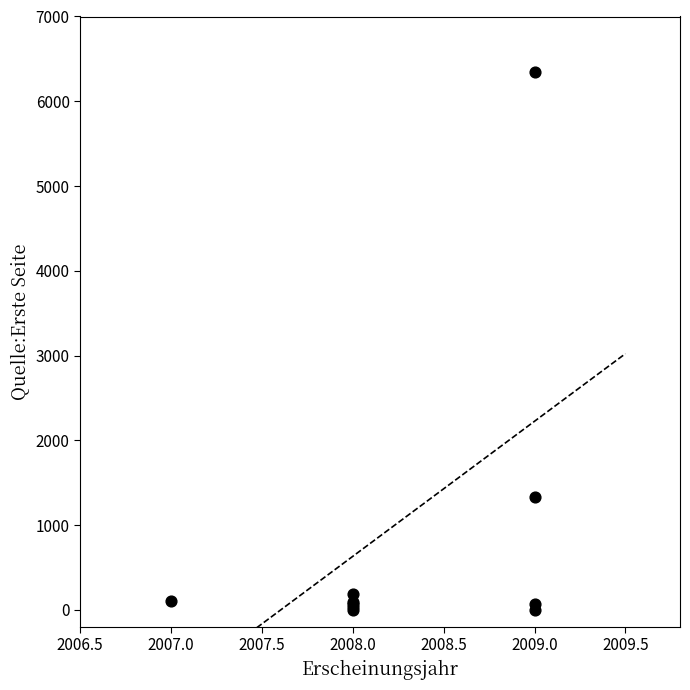

What Y value in the scatter plot is closest to 3172?

1328